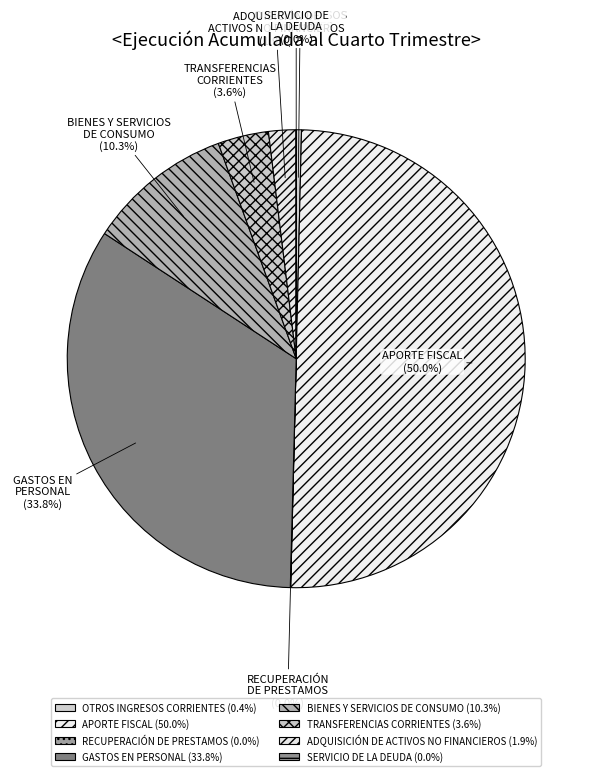

Approximately how many times larger is the value at ADQUISICIÓN DE ACTIVOS NO FINANCIEROS compared to OTROS INGRESOS CORRIENTES?

5.2